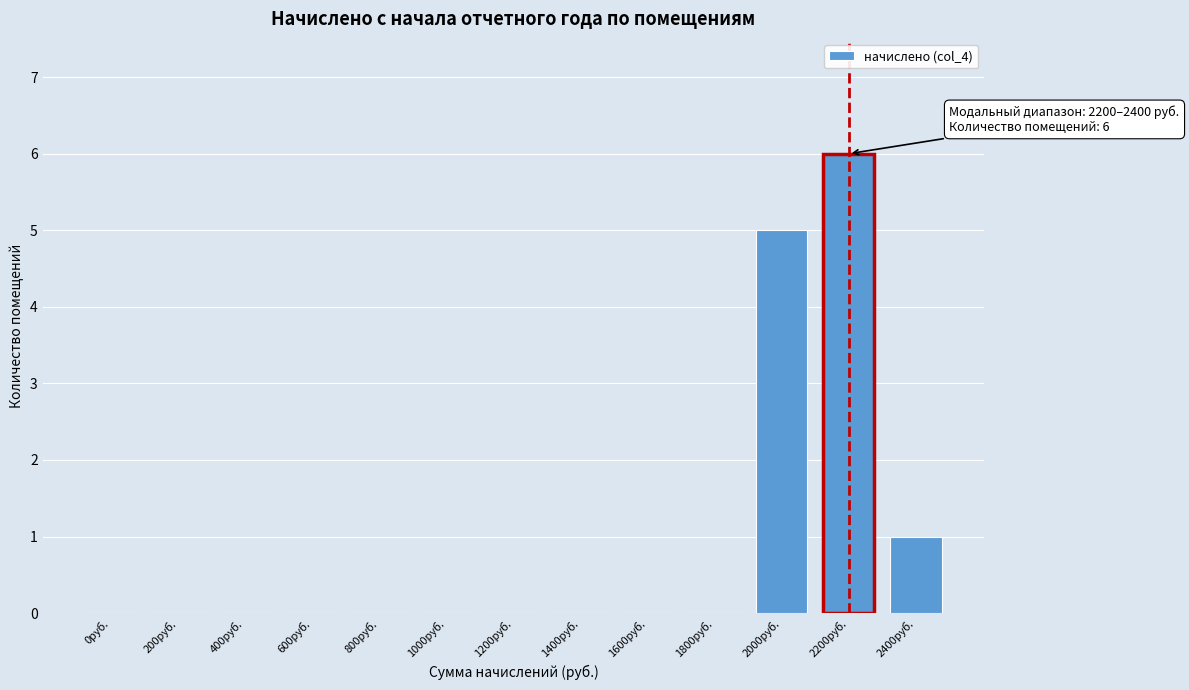

Reading left to right, what are all the values shown in this chart?

0руб.=0	200руб.=0	400руб.=0	600руб.=0	800руб.=0	1000руб.=0	1200руб.=0	1400руб.=0	1600руб.=0	1800руб.=0	2000руб.=5	2200руб.=6	2400руб.=1